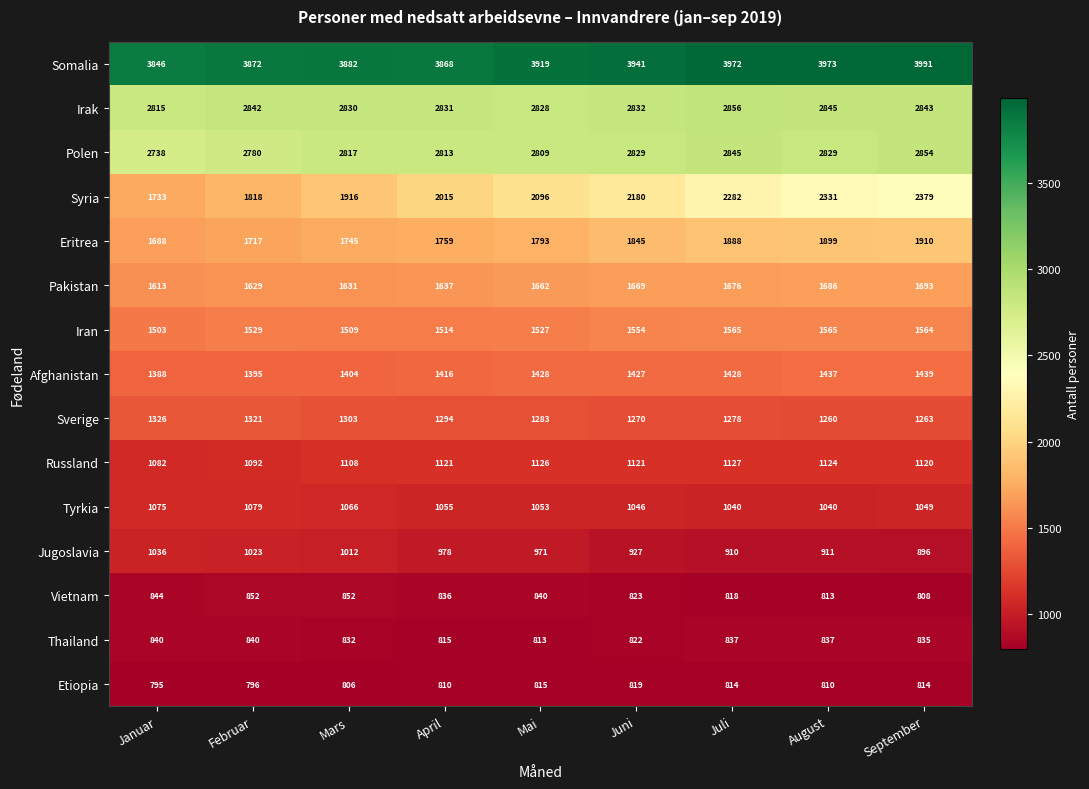

What is the difference between the second highest and minimum values in the Russland series?

44